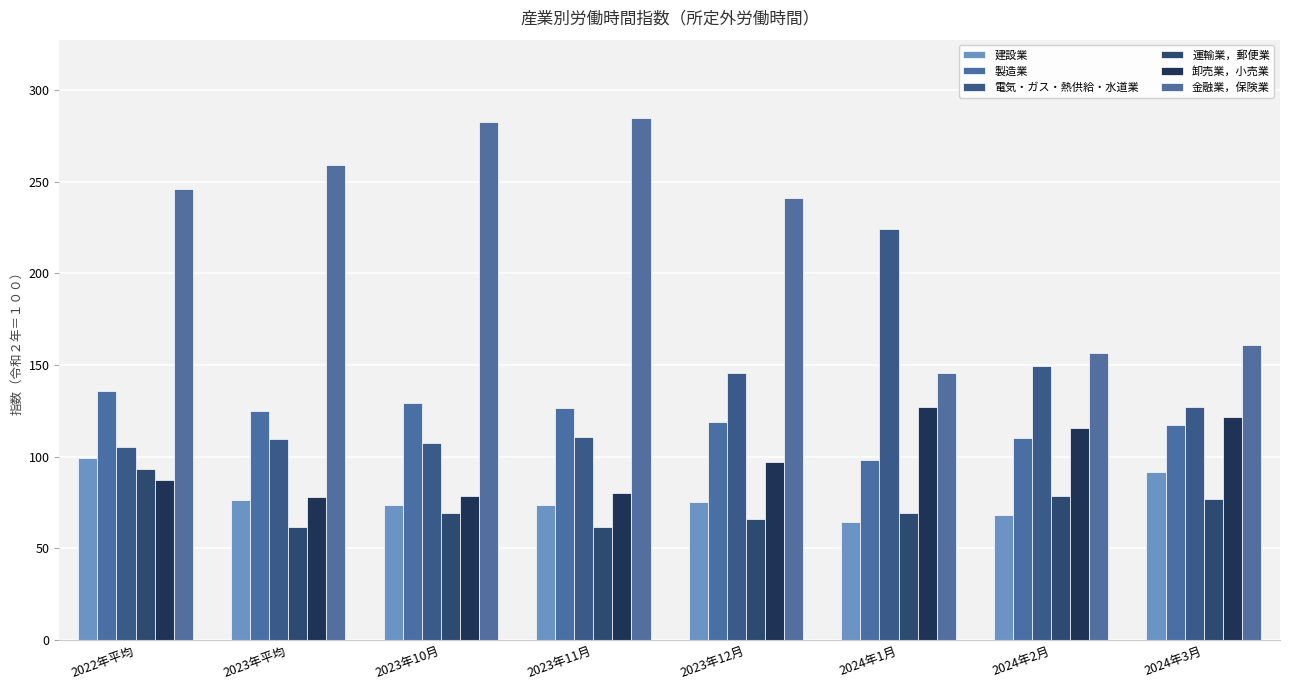

What is the label of the 3rd bar from the left?

2023年10月